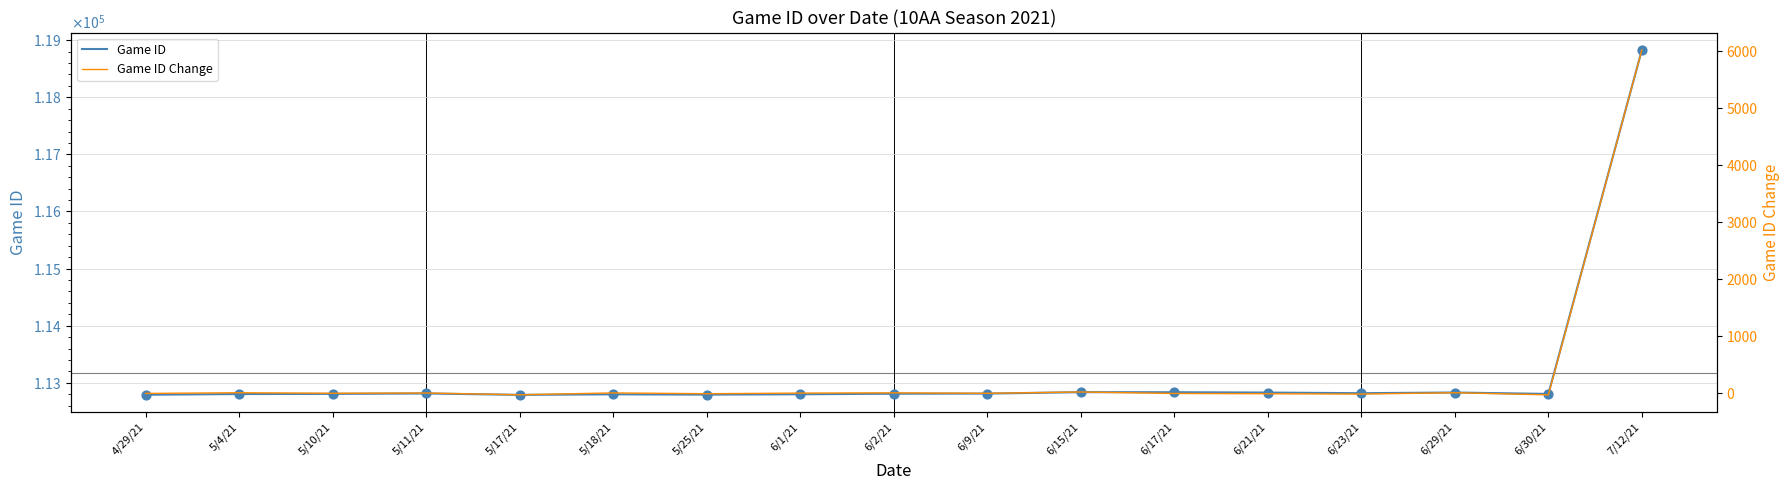

At how many categories does at least one series exceed 14405?

17